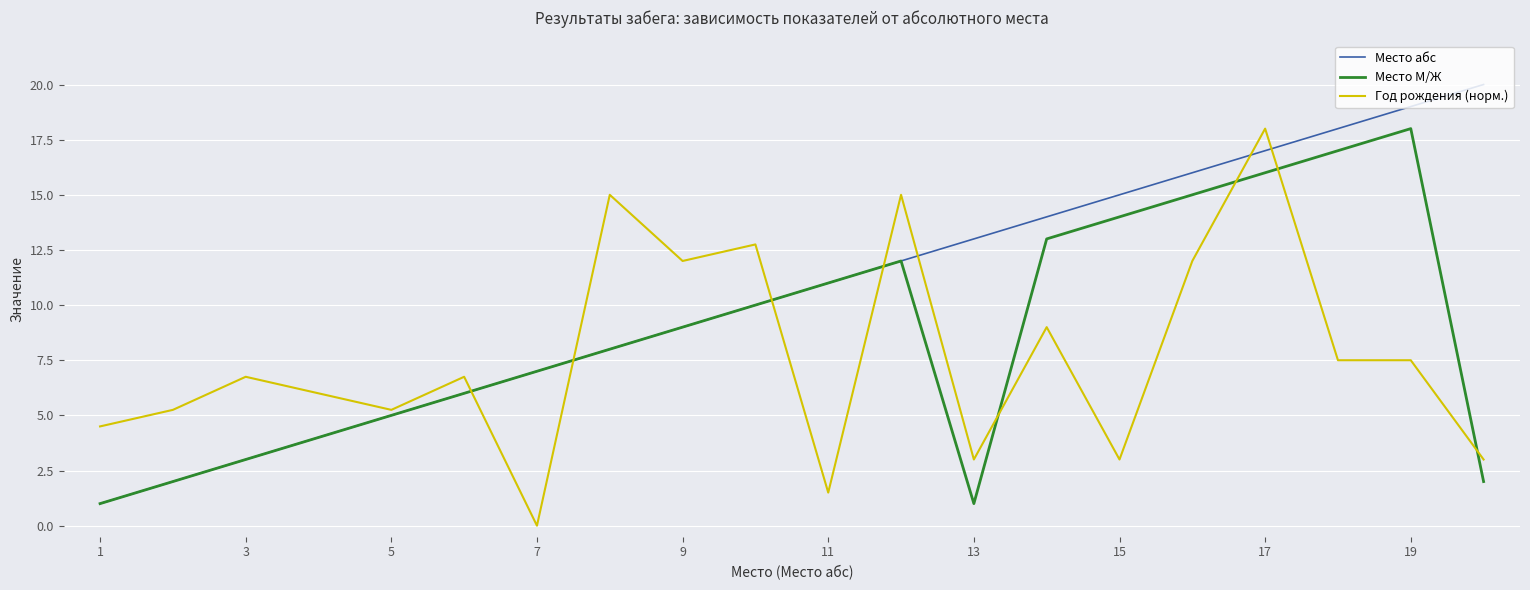

Which series has the largest total across all categories?

Место абс